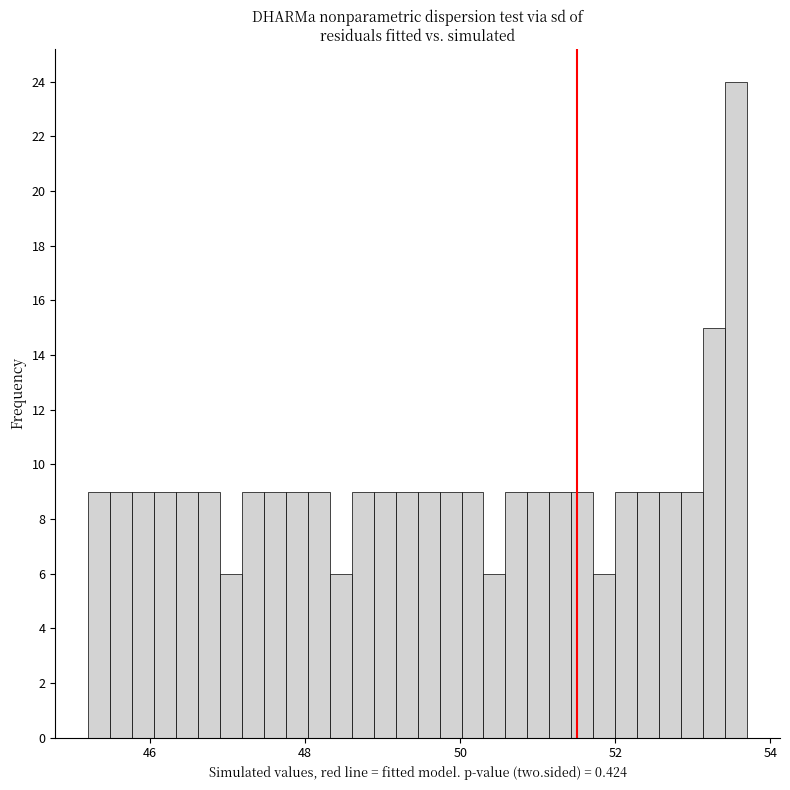

Around what value on the x-axis is the tallest bar? Give the approximate position of its centre, as read against the axis.

53.6